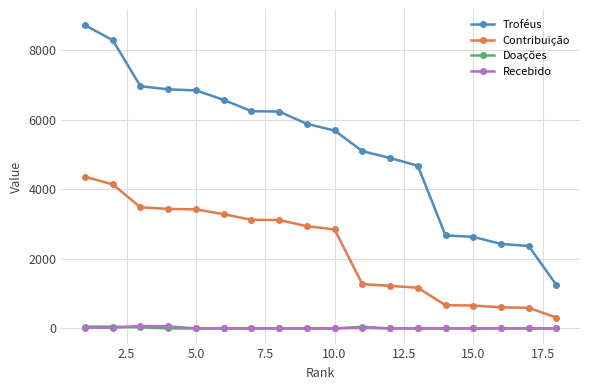

At how many categories does at least one series exceed 5504?

10